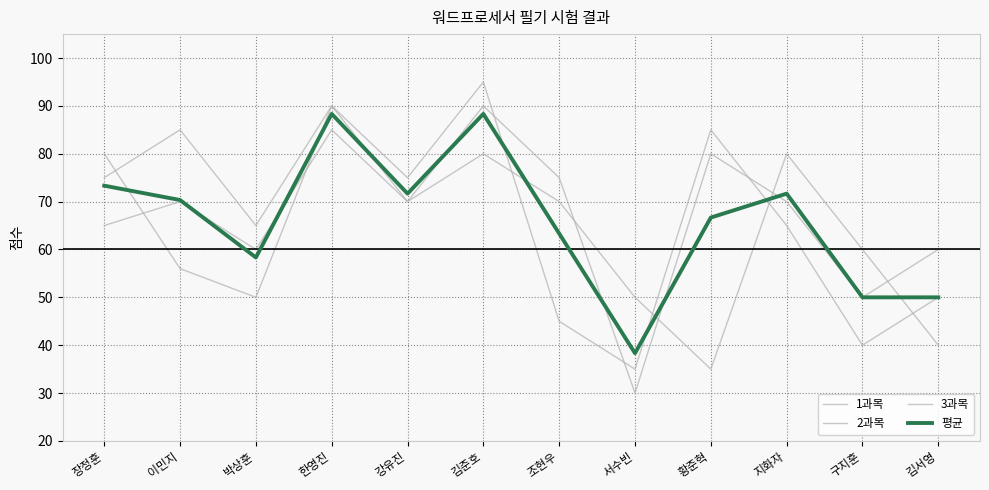

Is the value of 1과목 at 구지훈 greater than the value of 3과목 at 장정훈?

No